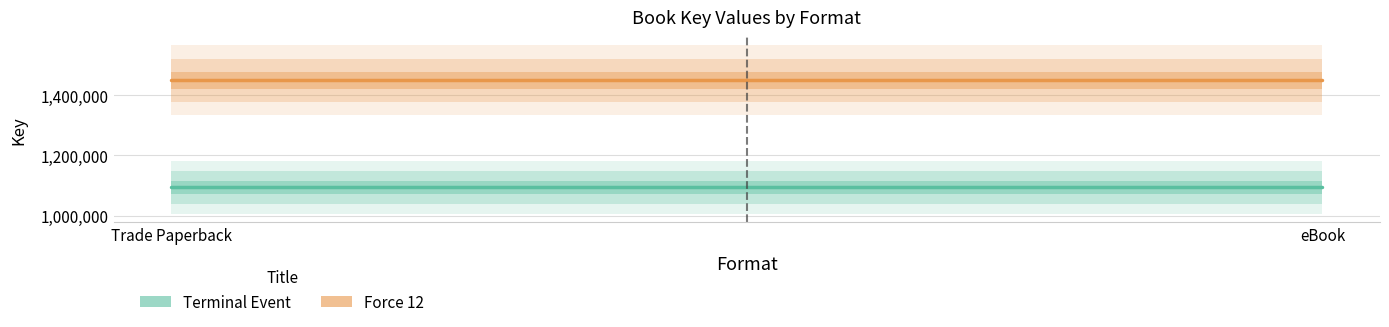

Read the Terminal Event value at eBook.

1094555